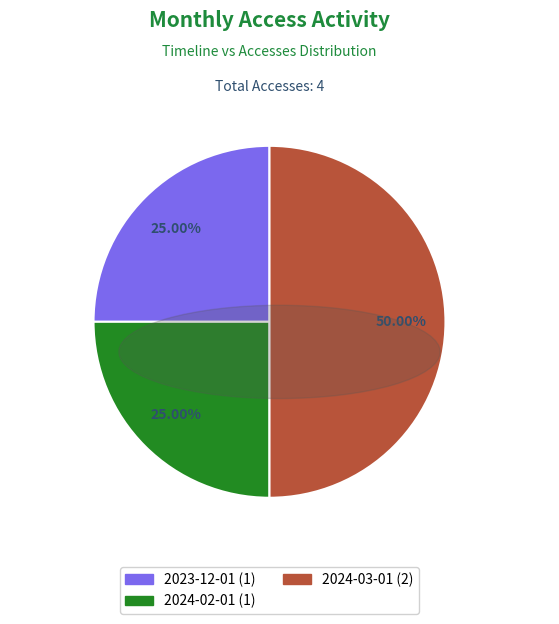

Count the number of slices in the pie.

3